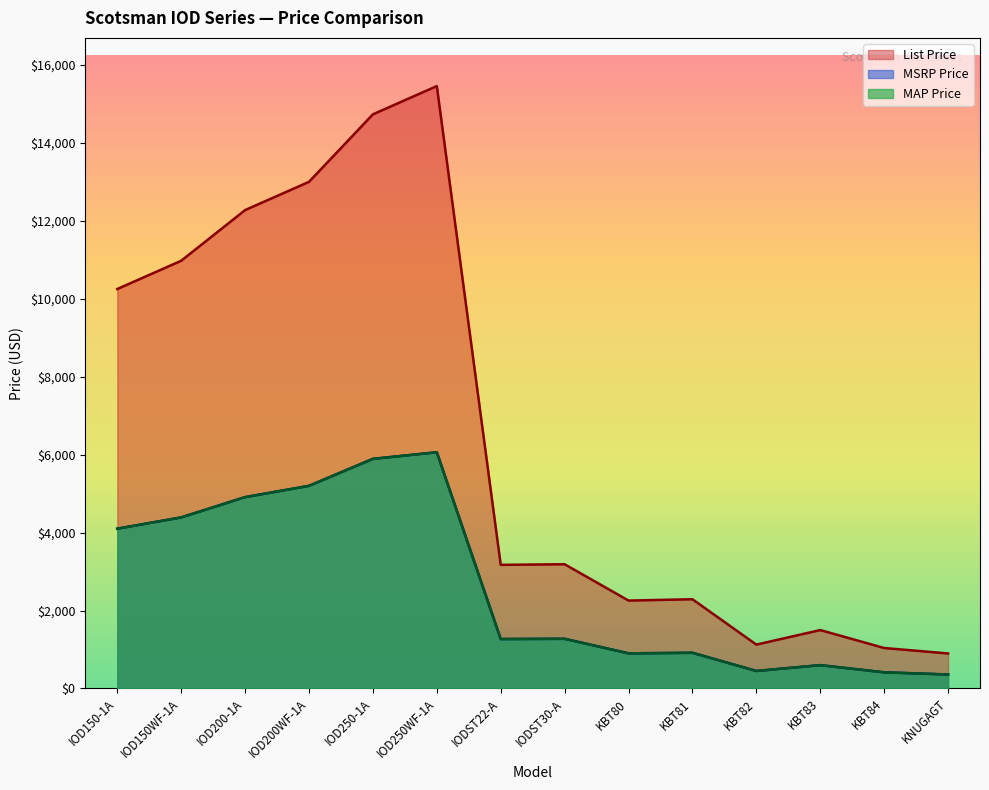

The MAP Price series shows 4390 at IOD150WF-1A. True or false?

True